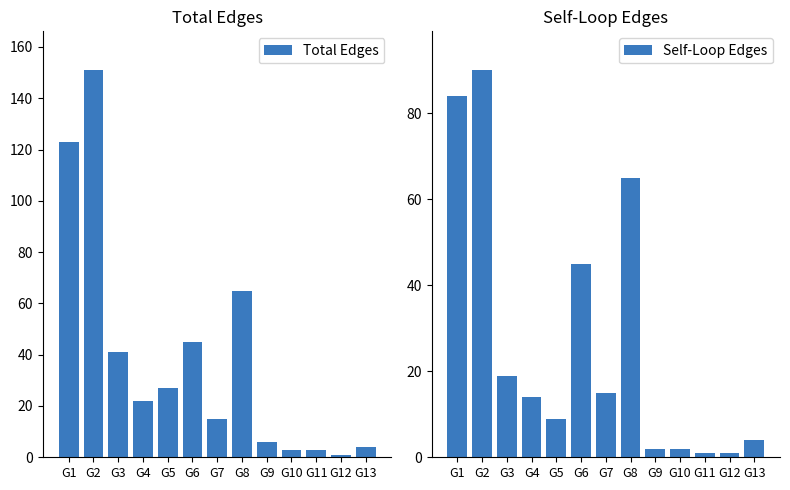

The Total Edges series shows 151 at G2. True or false?

True